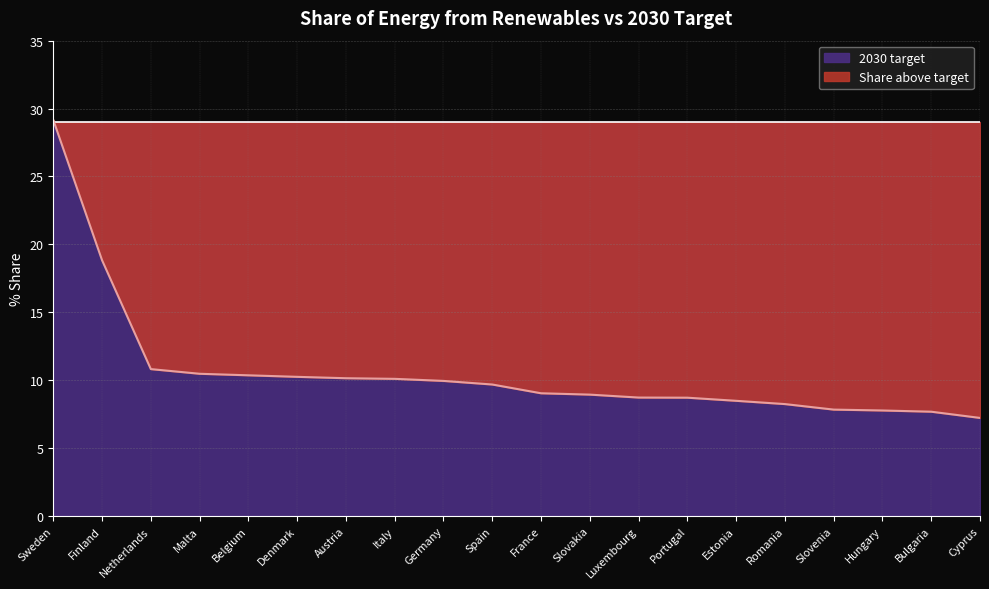

Which label corresponds to the largest value in the chart?

Sweden